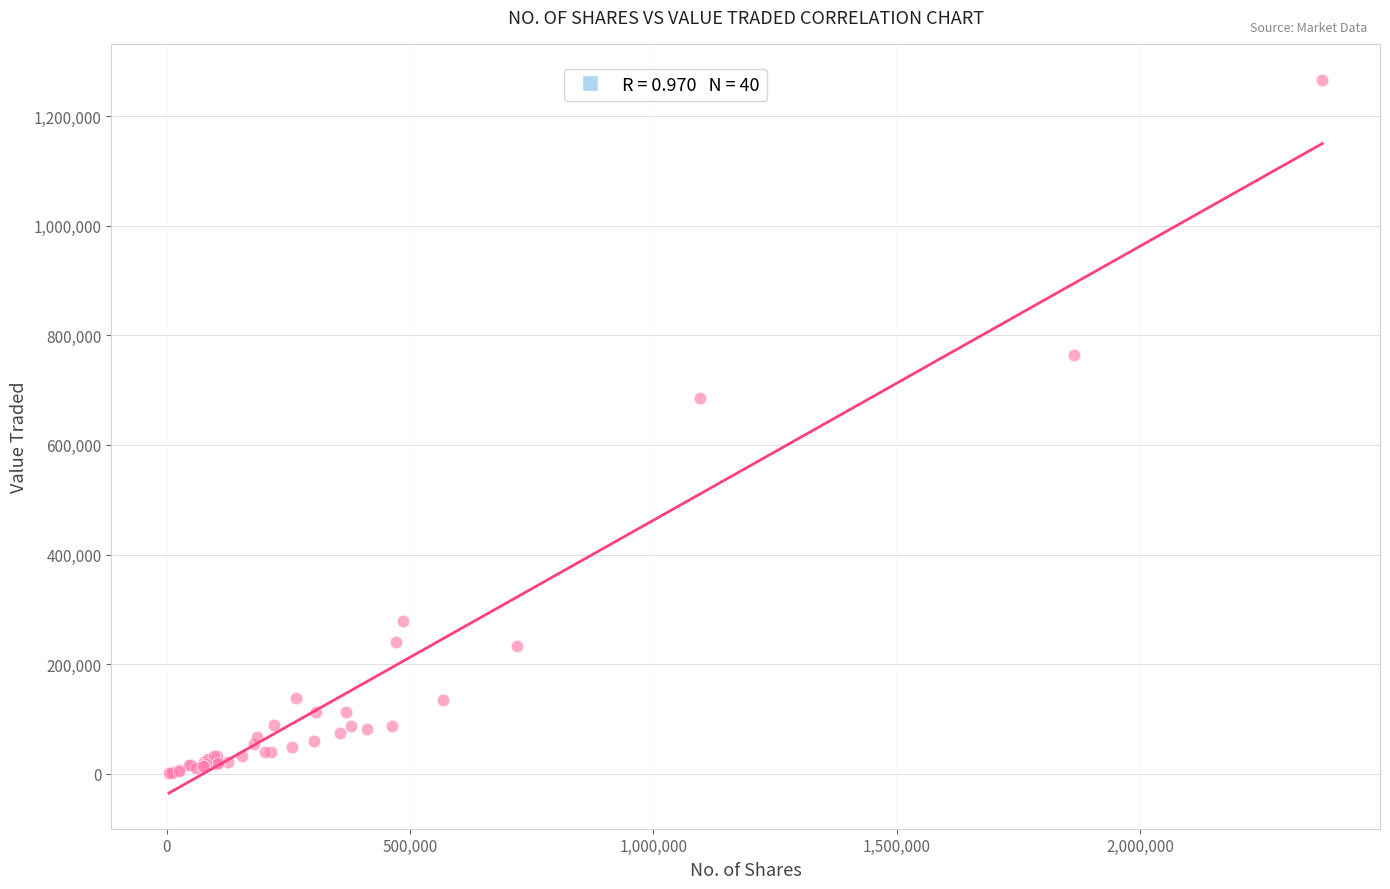

What Y value in the scatter plot is closest to 633816?

685473